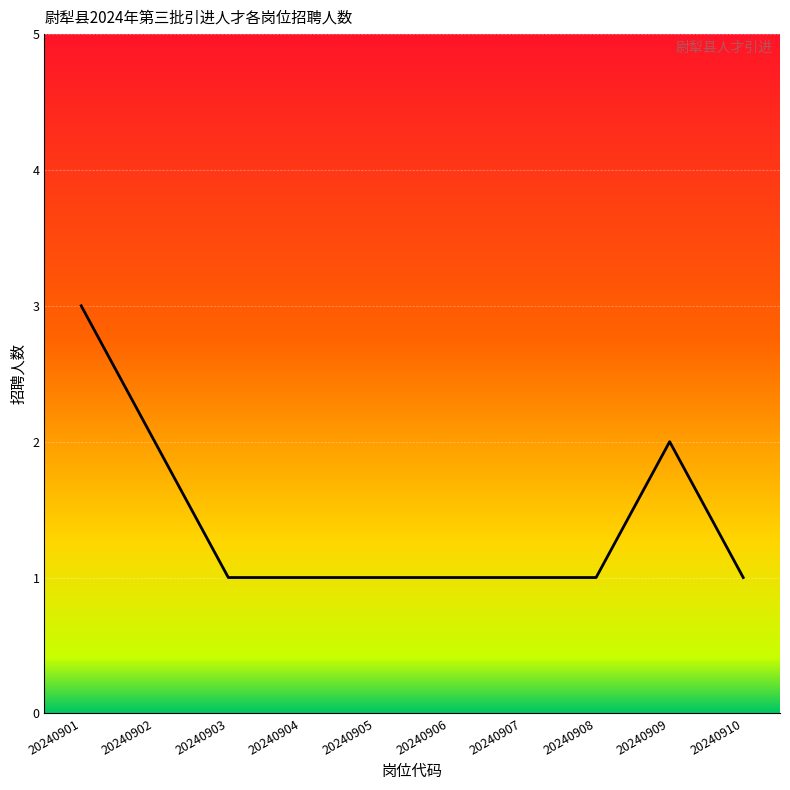

The value at 20240904 is 1. True or false?

True